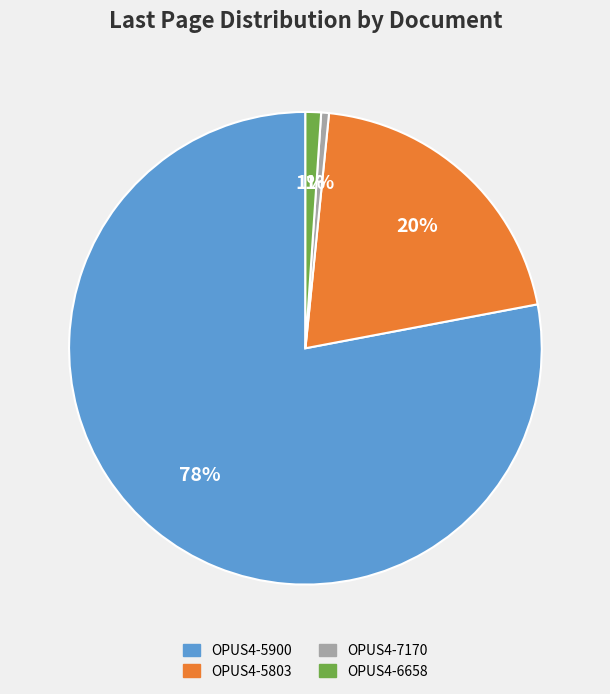

To the nearest percent, what is the difference between the largest and smallest slice percentages?

77%